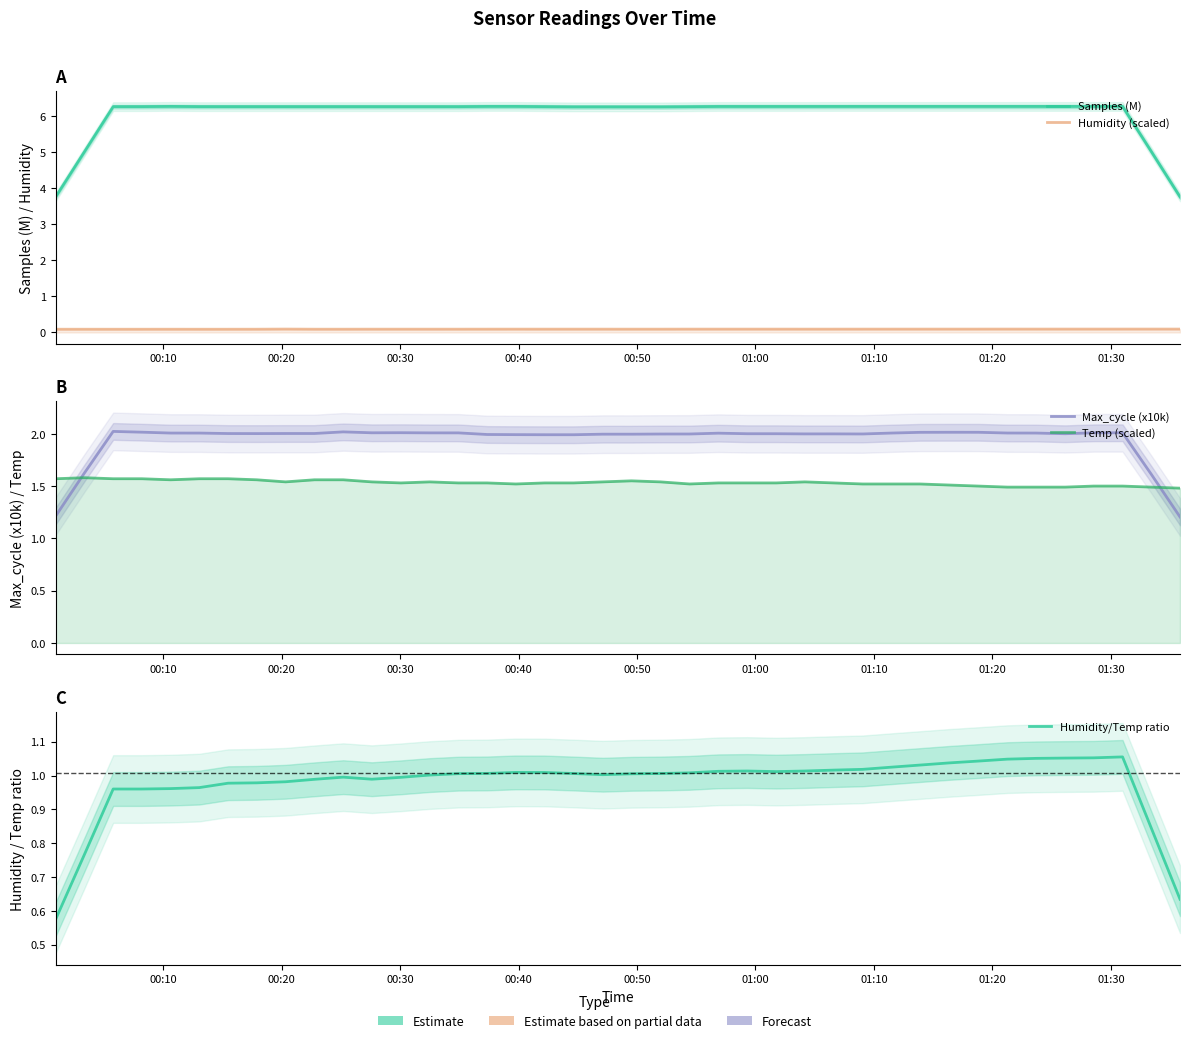

Is it true that Humidity/Temp ratio equals 0.3 at 9?

False